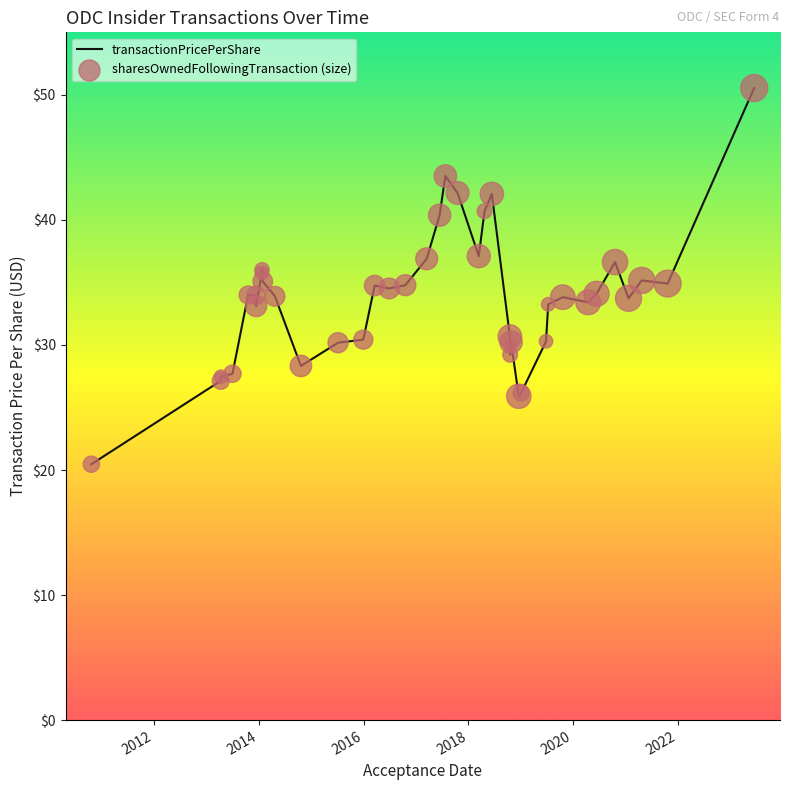

What is the smallest value displayed?

20.5